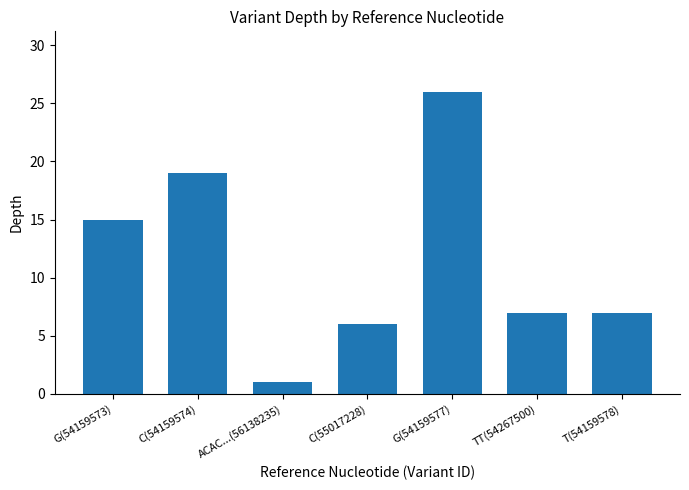

What is the greatest value displayed?

26